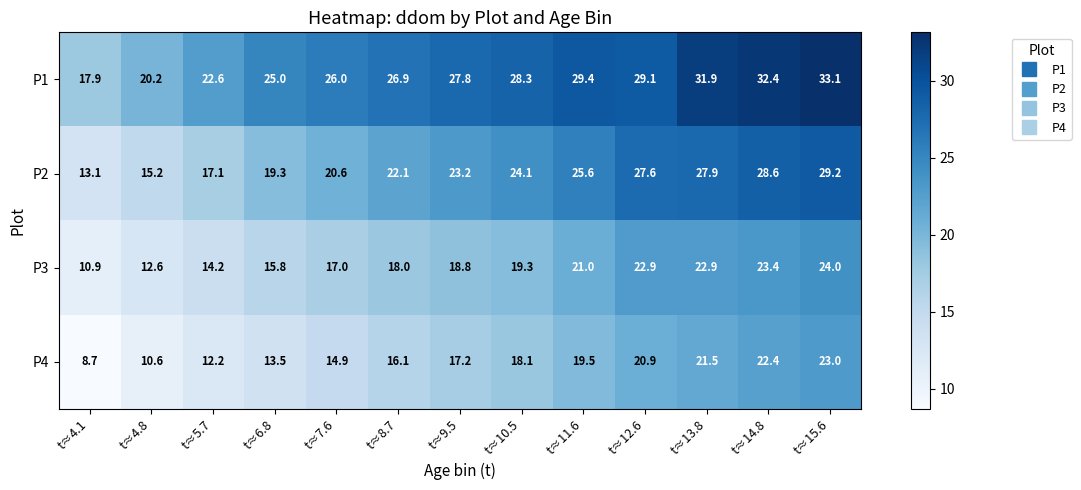

What is the difference between the P3 values at t≈14.8 and t≈9.5?

4.6